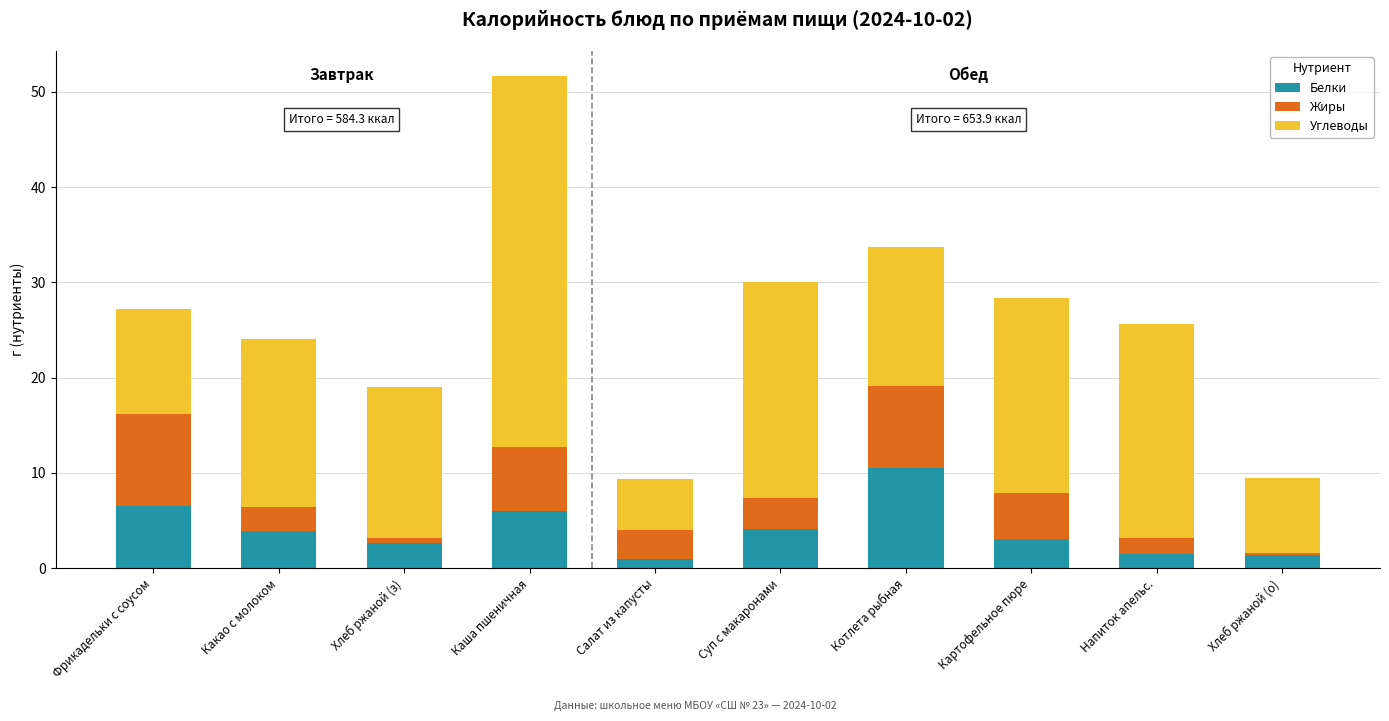

Read the Белки value at Каша пшеничная.

6.0